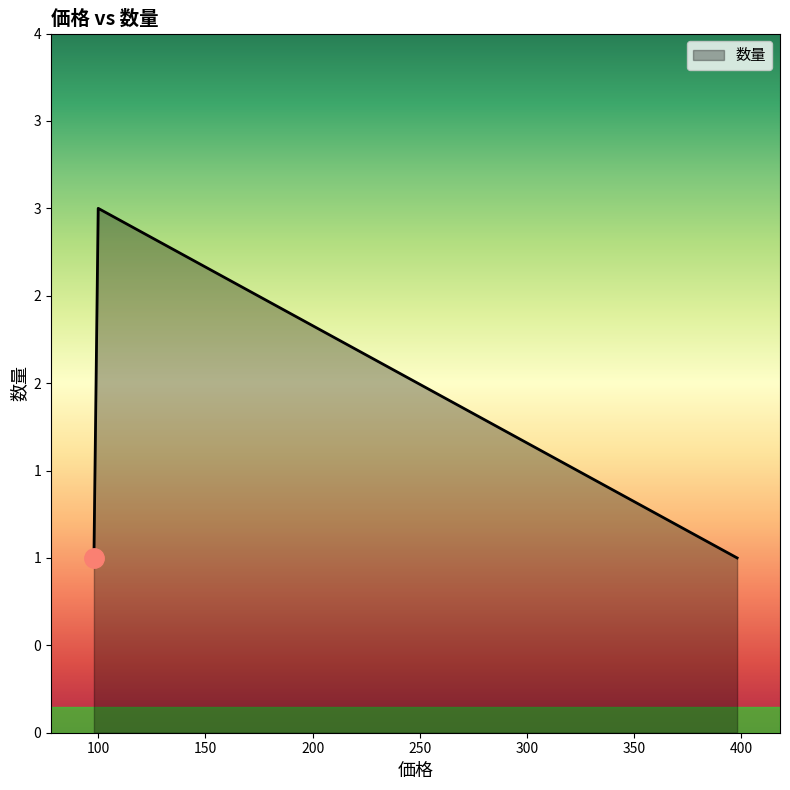

Count the values in the range 1 to 3.

3